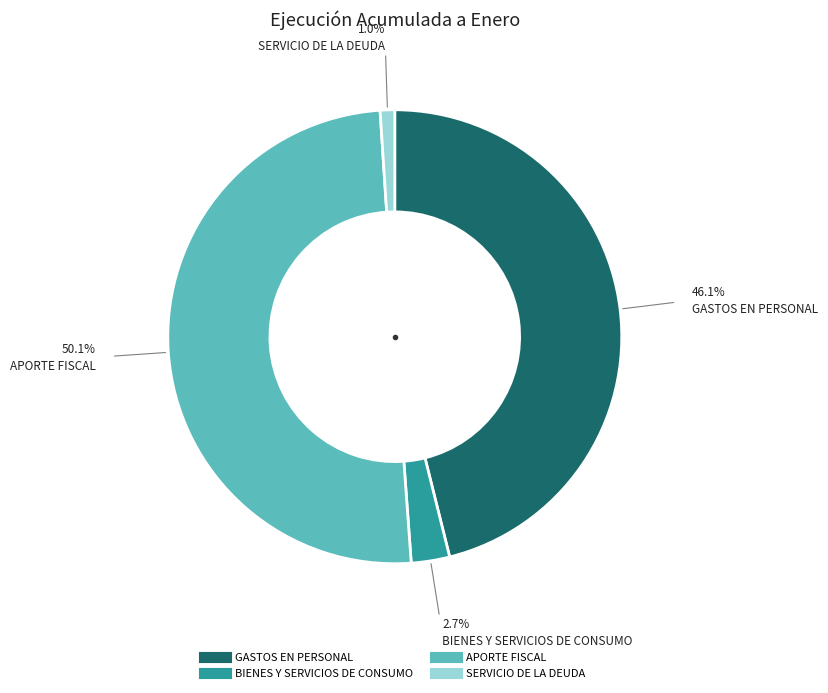

Which category accounts for the majority?

APORTE FISCAL